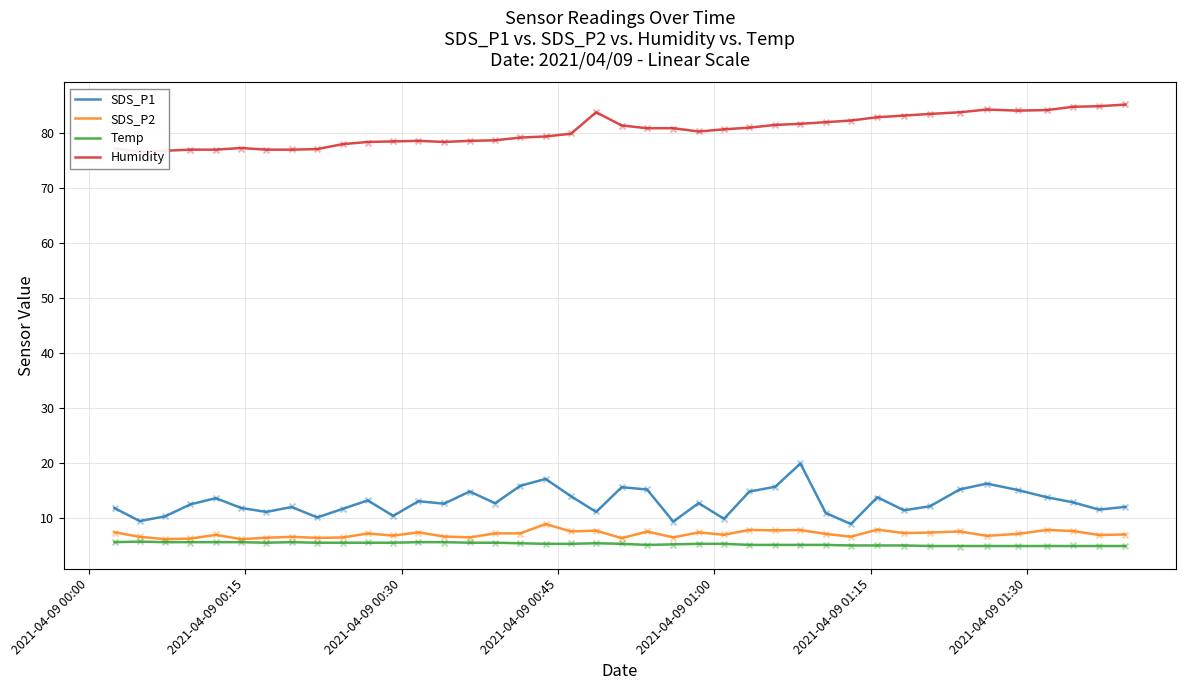

Which series contains the highest Y value?

Humidity